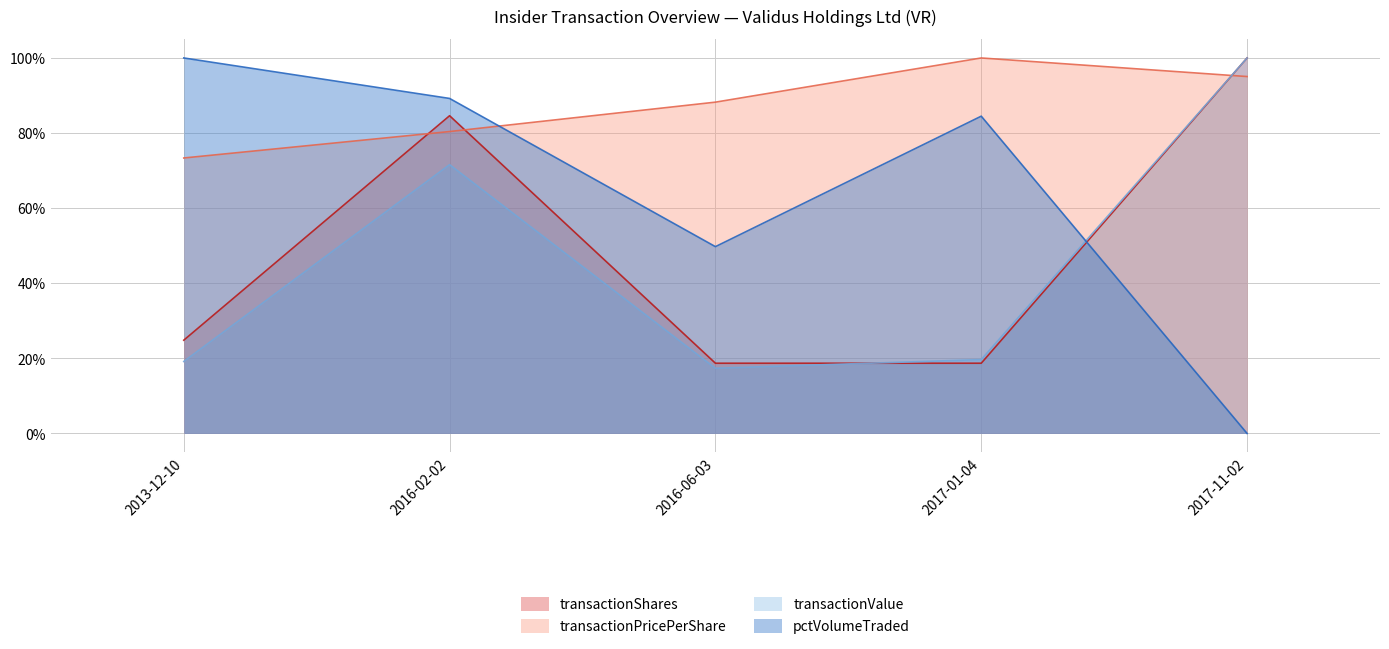

What is the total value across all series at 2017-01-04?

2.2